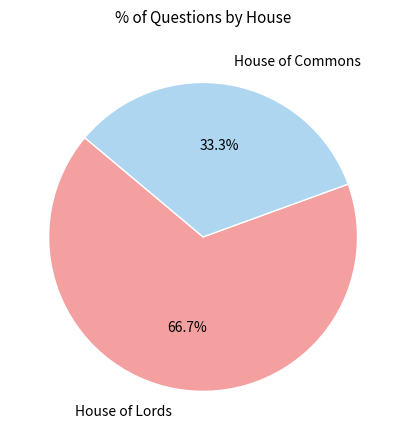

Is there a majority slice in this chart?

Yes